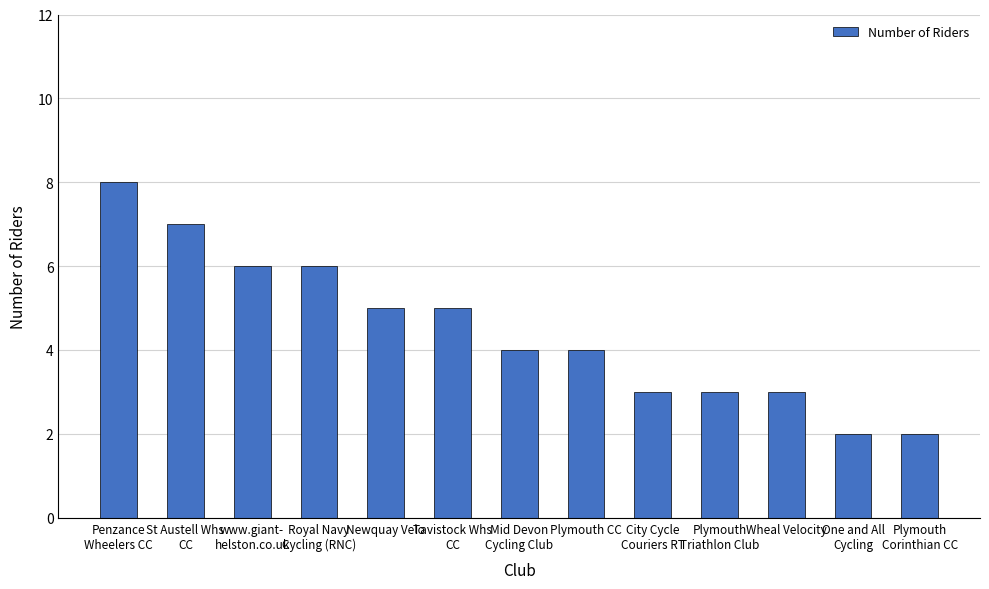

What is the label of the 1st bar from the right?

Plymouth
Corinthian CC